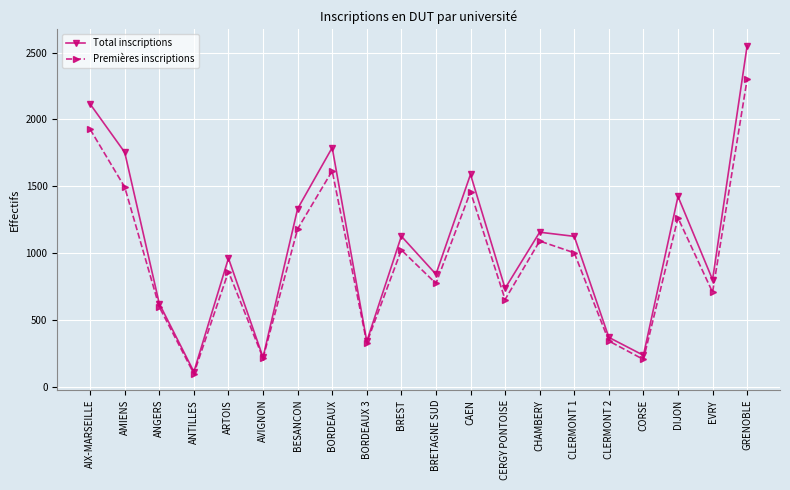

How many categories are shown in the chart?

20